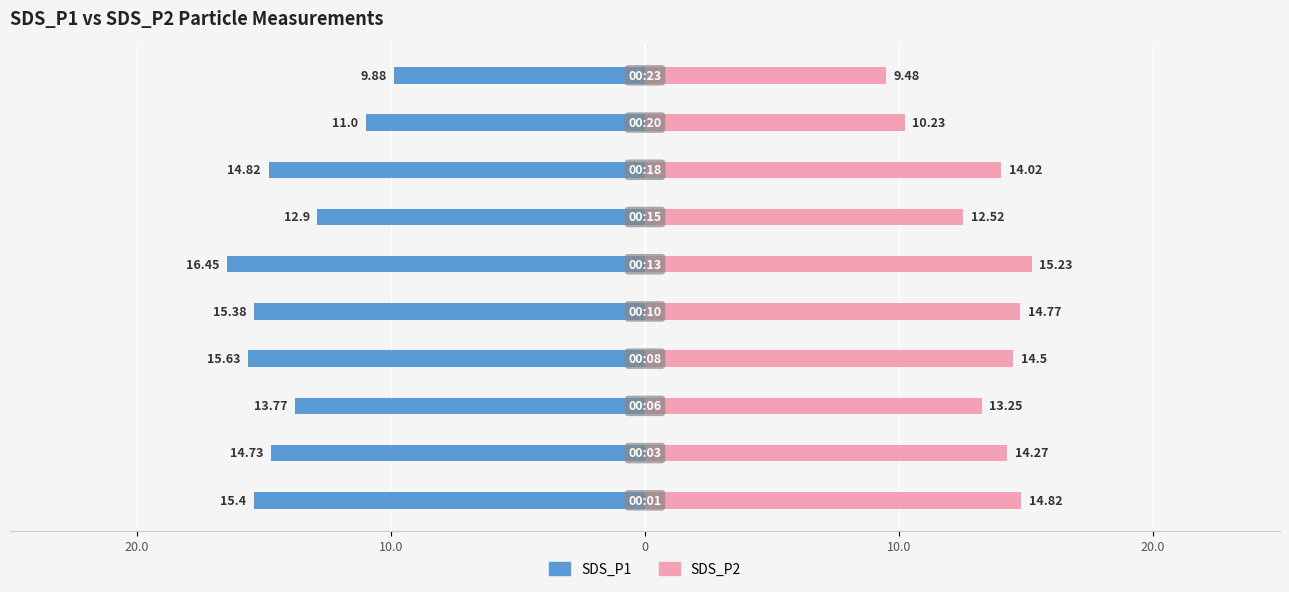

What is the spread (max minus min) of values at 5?

31.7